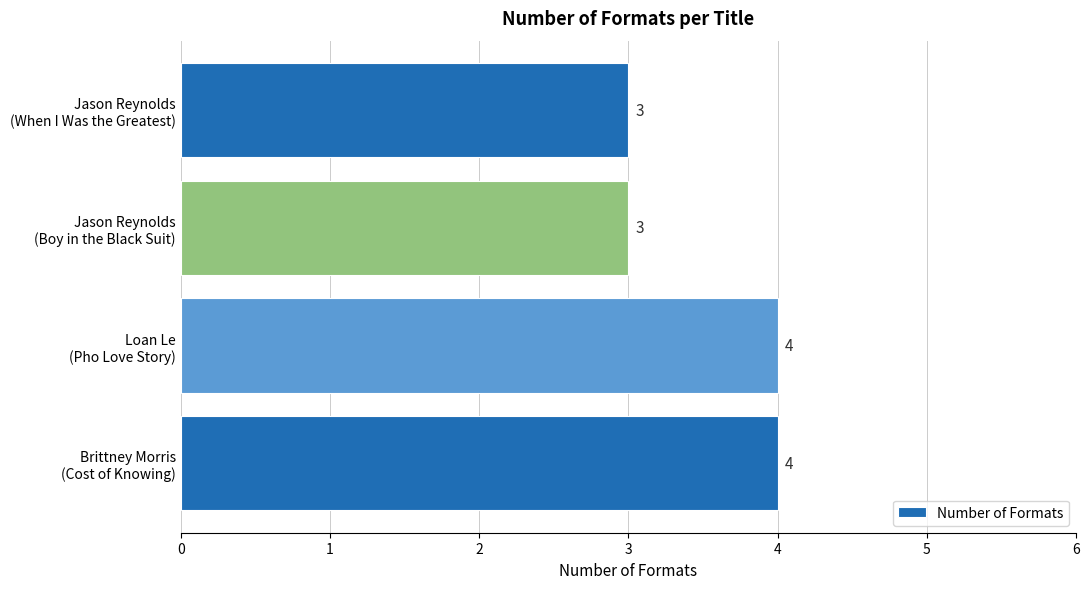

What is the greatest value displayed?

4